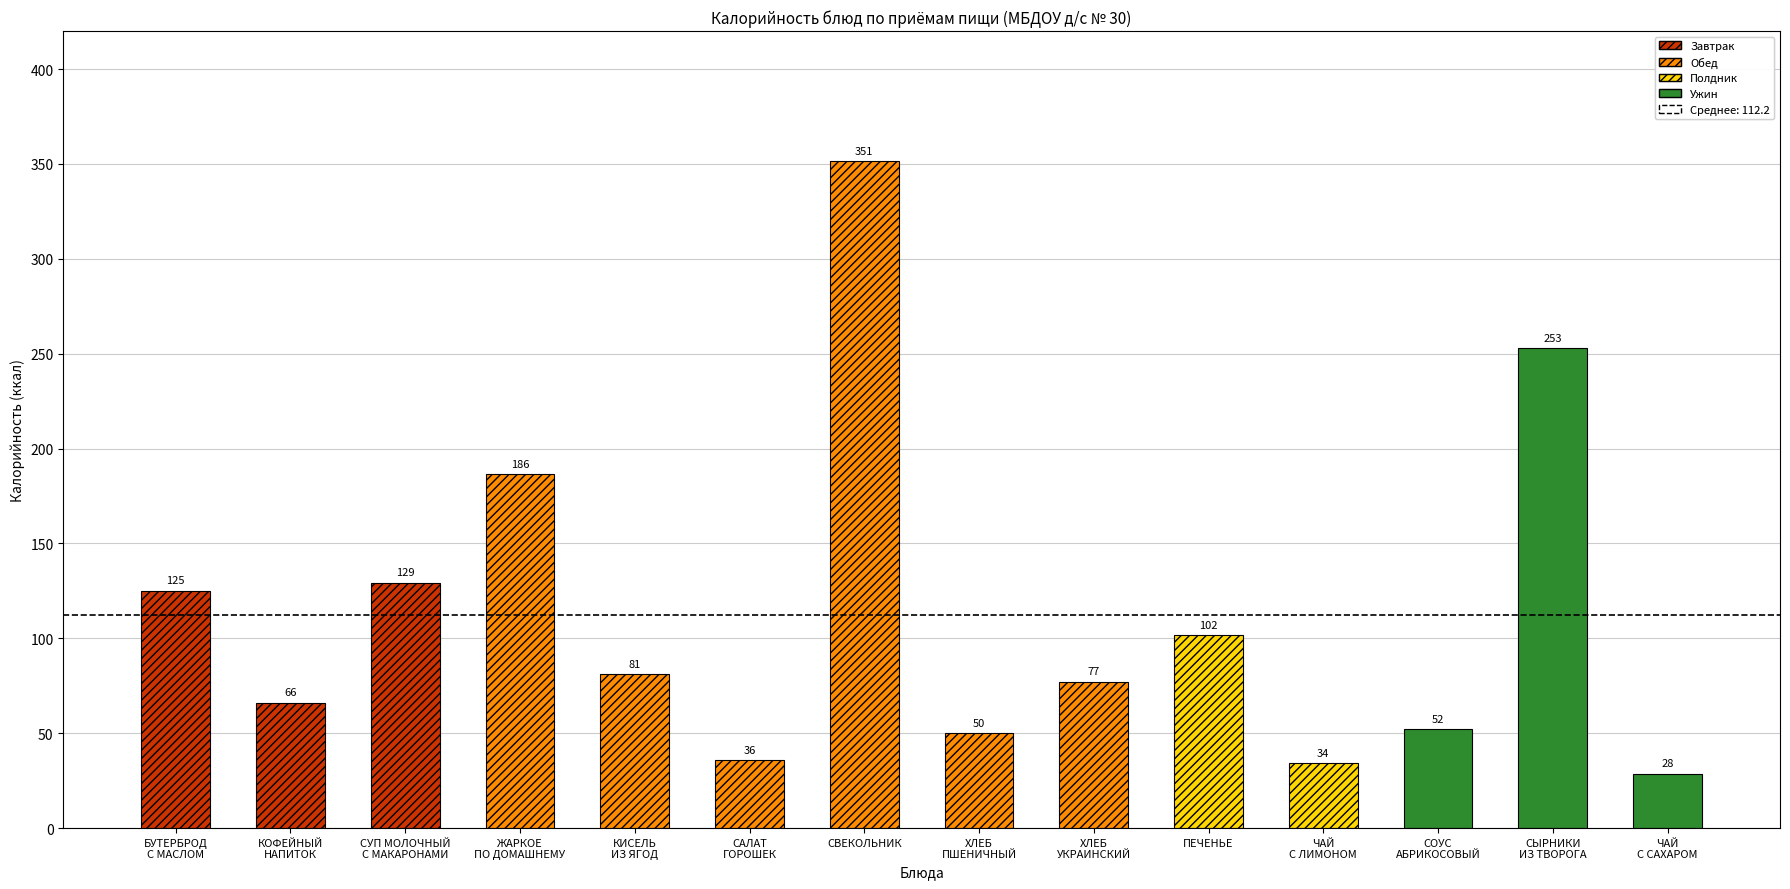

Reading left to right, extract all data points from this chart.

125.1	66.0	129.4	186.4	81.0	35.7	351.4	50.0	77.0	101.5	34.2	52.1	252.8	28.5